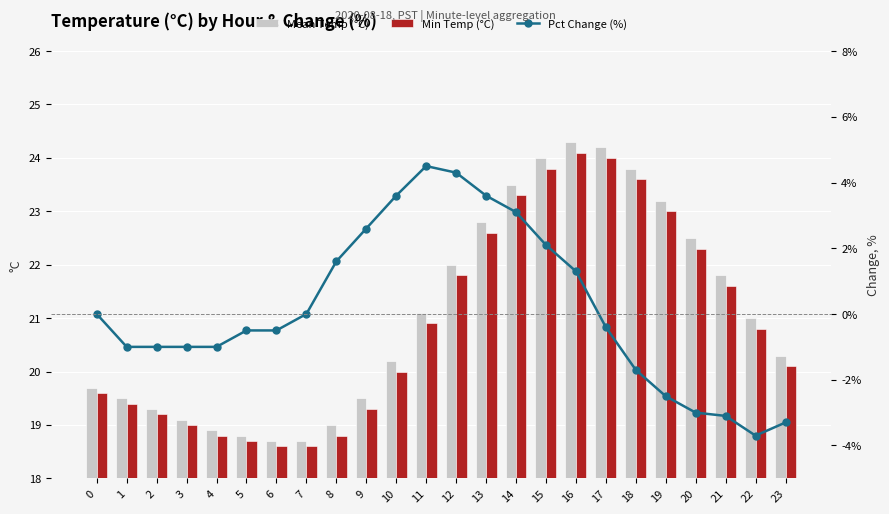

How many distinct data groups are displayed?

3